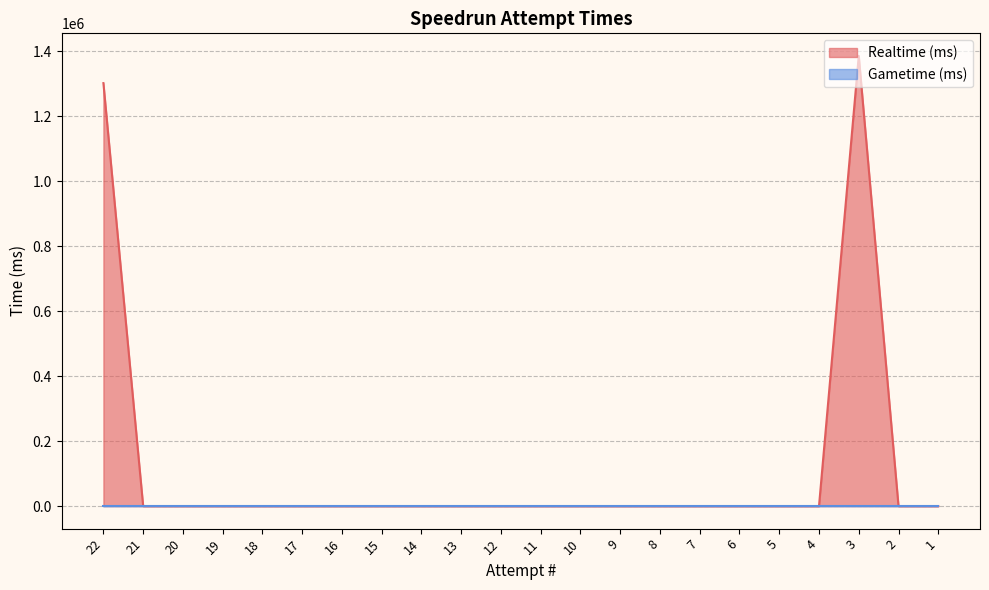

How many series are shown in this chart?

2